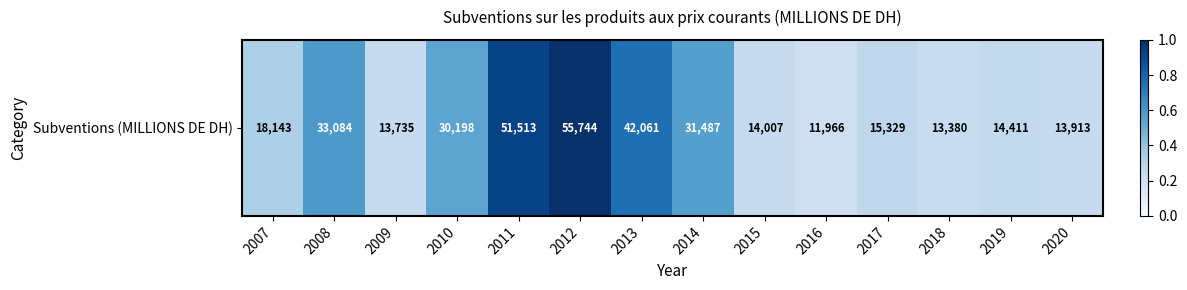

Between 2008 and 2017, which is larger?

2008